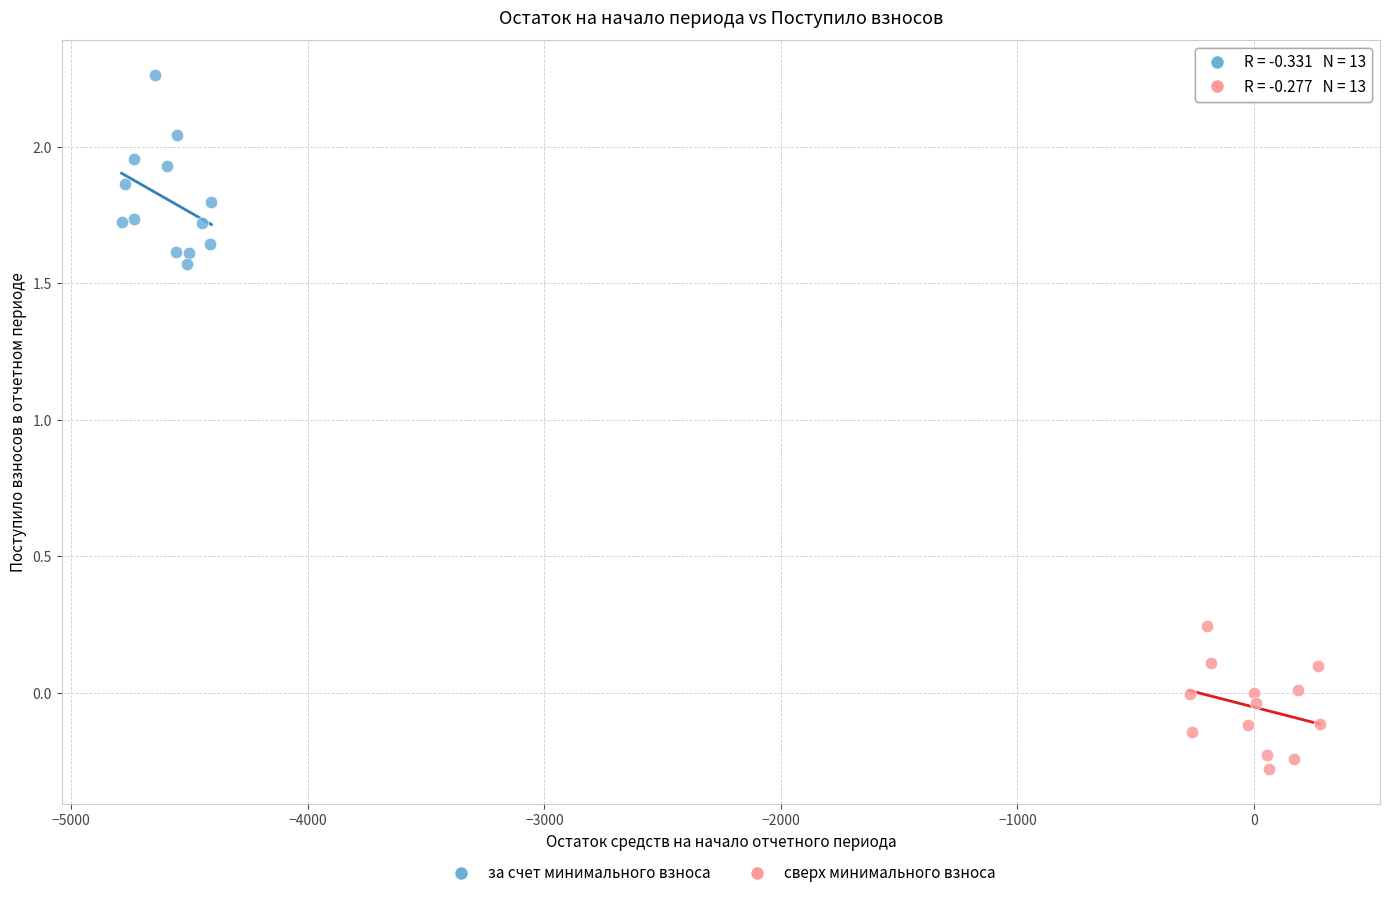

What are all the series names shown in the legend?

за счет минимального взноса, сверх минимального взноса